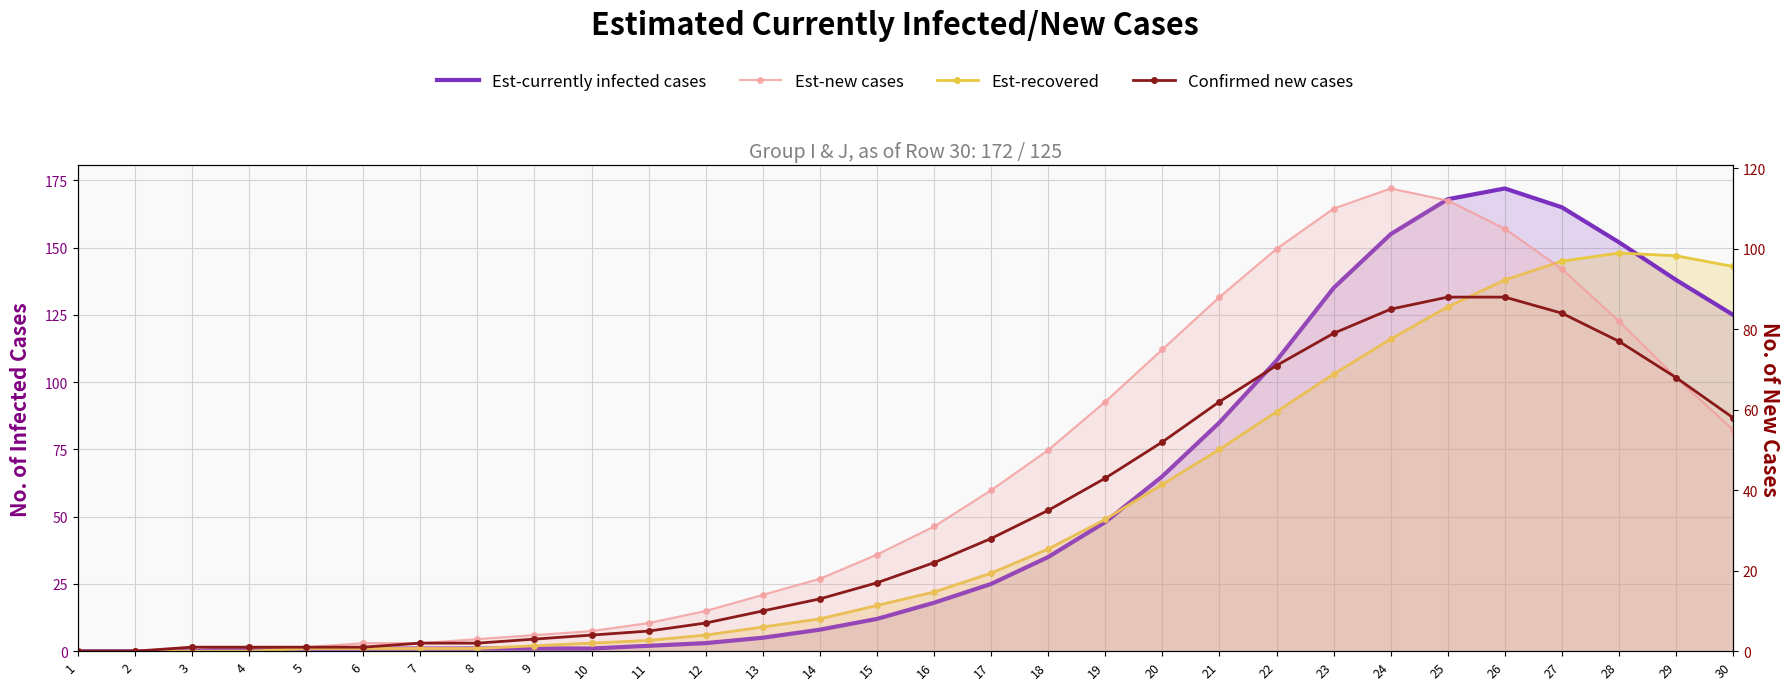

True or false: Est-currently infected cases has more than 0 points higher than both neighbors.

True